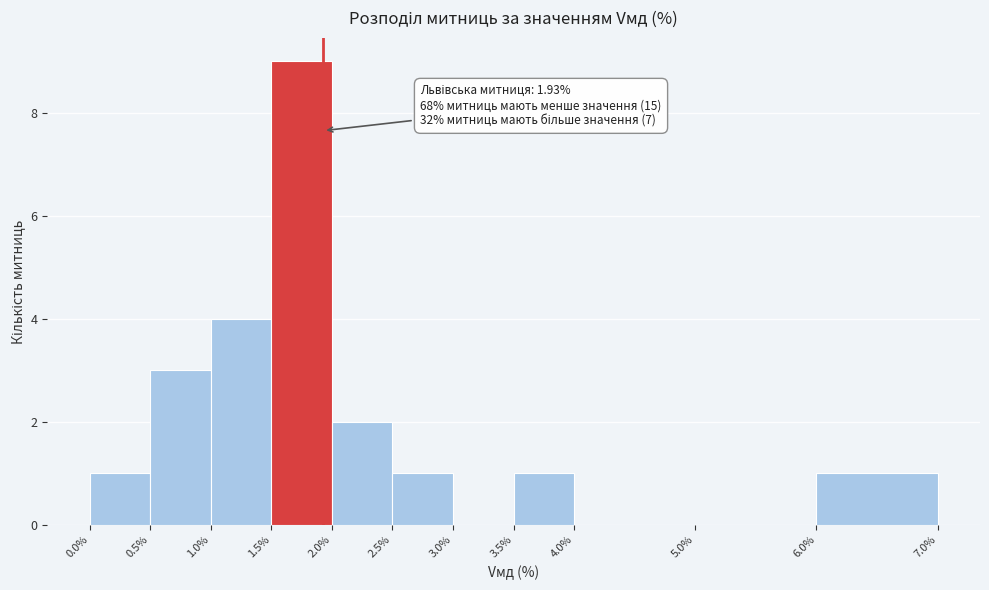

Which range on the x-axis has the tallest bar?

1.5% to 2.0%